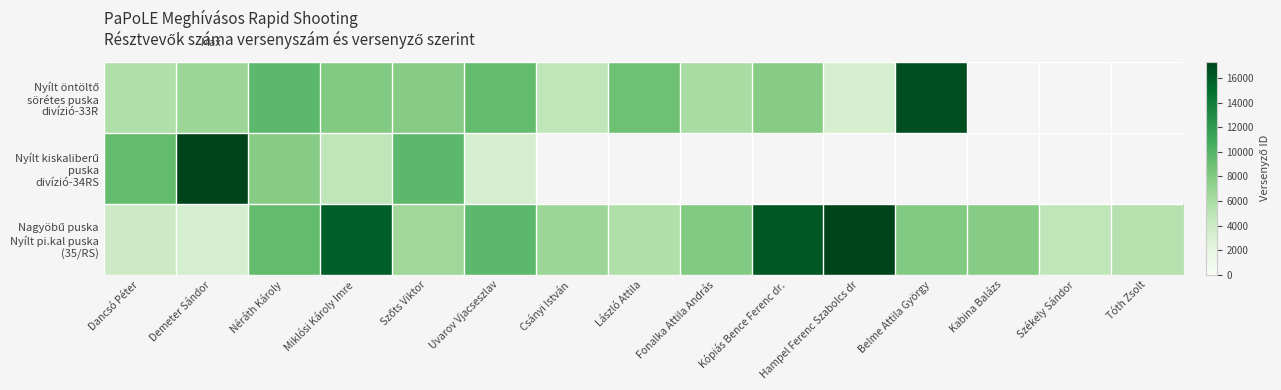

How many positive values does the Nyílt kiskaliberű puska divízió-34RS series have?

6